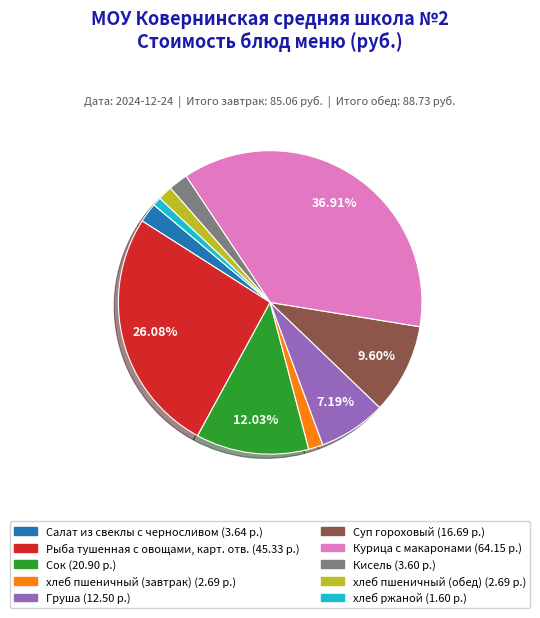

Do Рыба тушенная с овощами, карт. отв. and Салат из свеклы с черносливом together represent more than half of the pie?

No